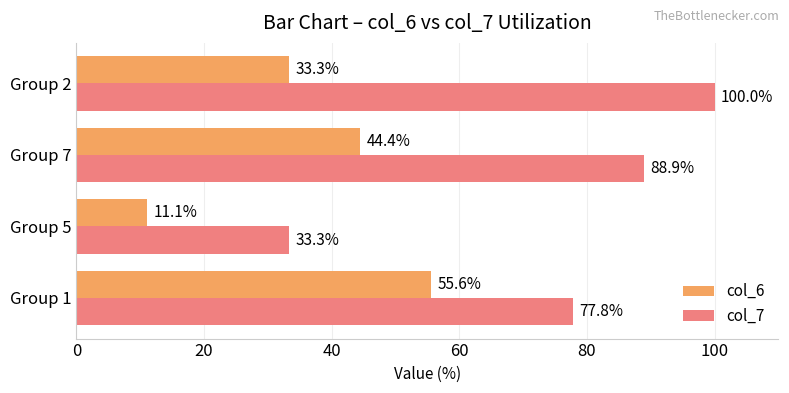

What is the difference between the col_7 values at Group 1 and Group 7?

11.1